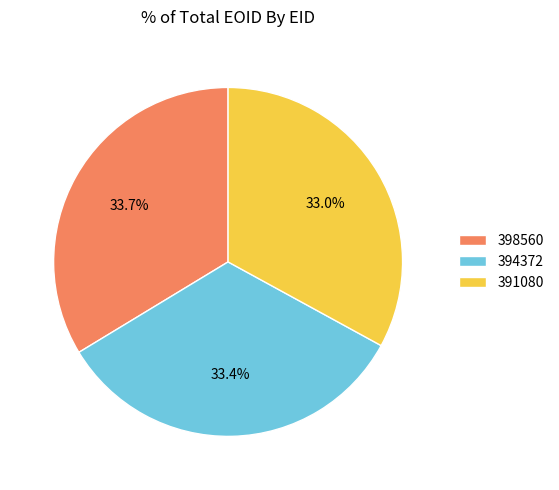

Is it true that 391080 is 24% of the pie?

False